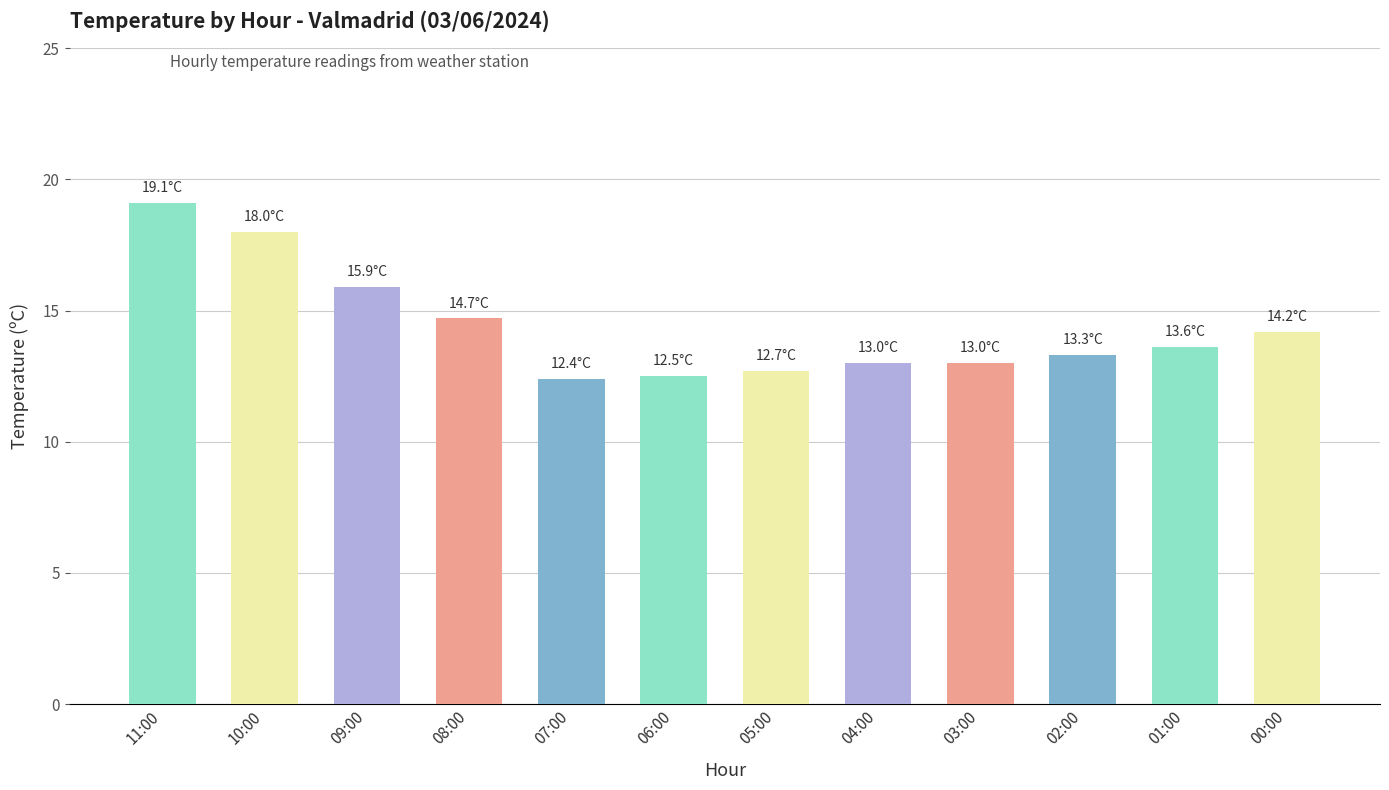

Where does the data first go above 13?

11:00